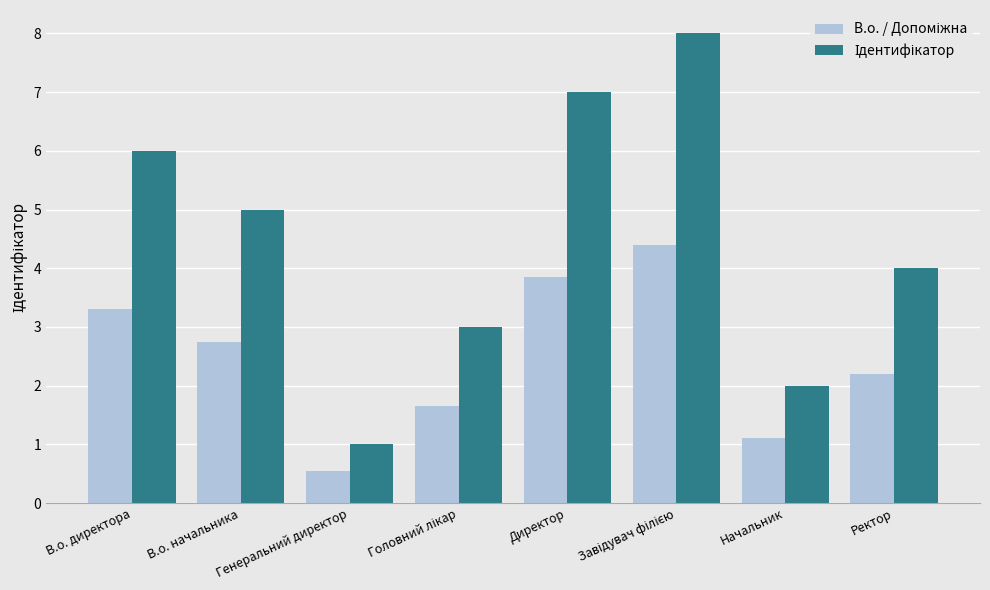

Which category has the lowest value across all series?

Генеральний директор